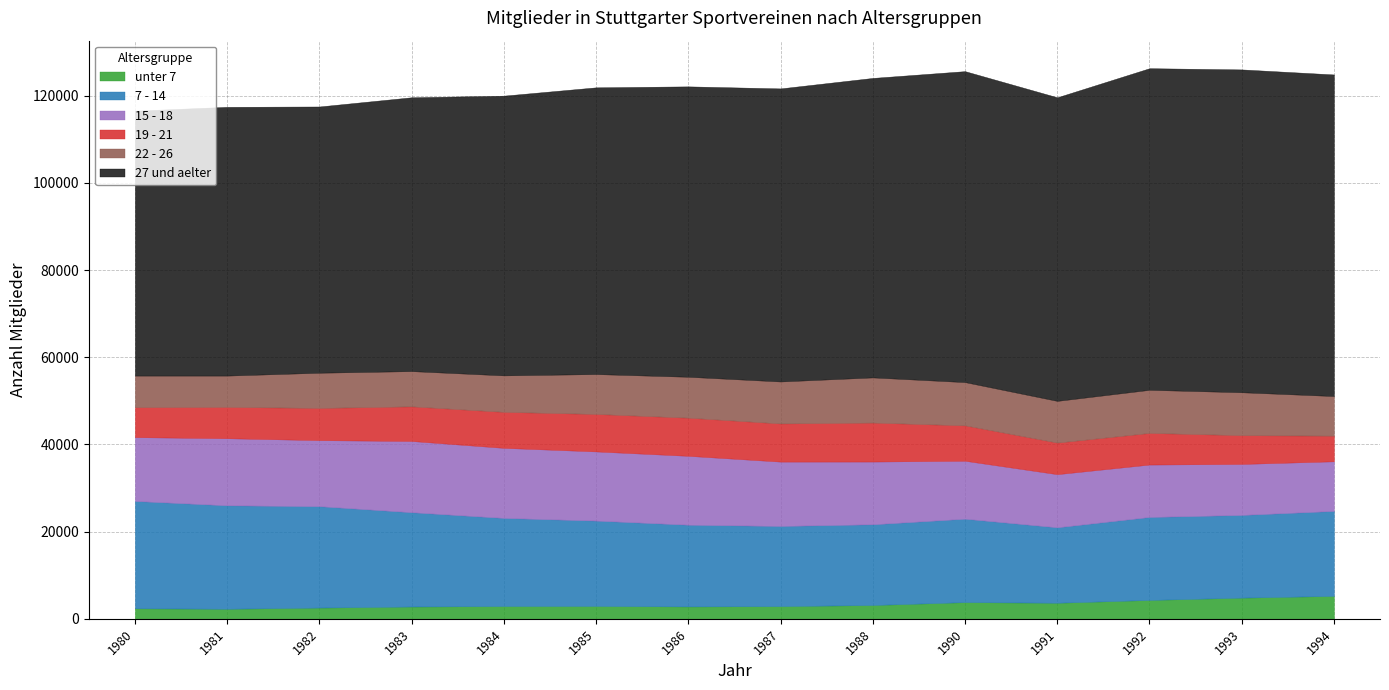

True or false: 22 - 26 and 15 - 18 cross at least once.

False